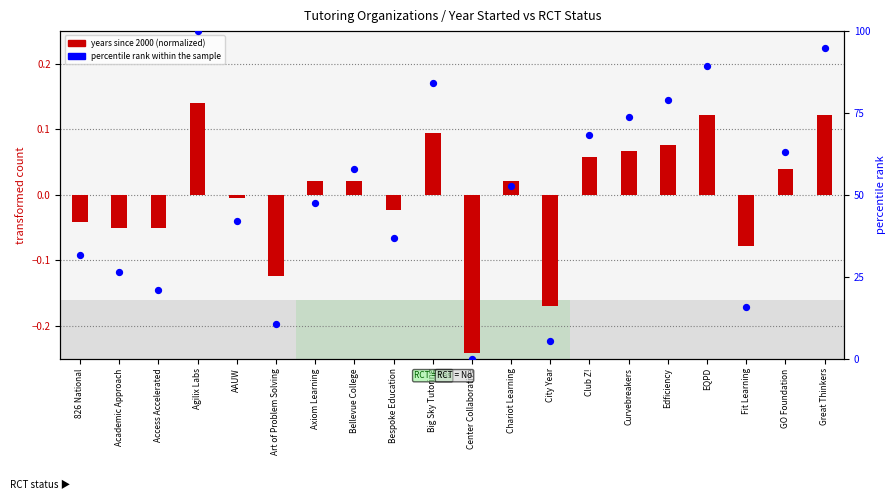

What is the total value across all series at Art of Problem Solving?

10.4